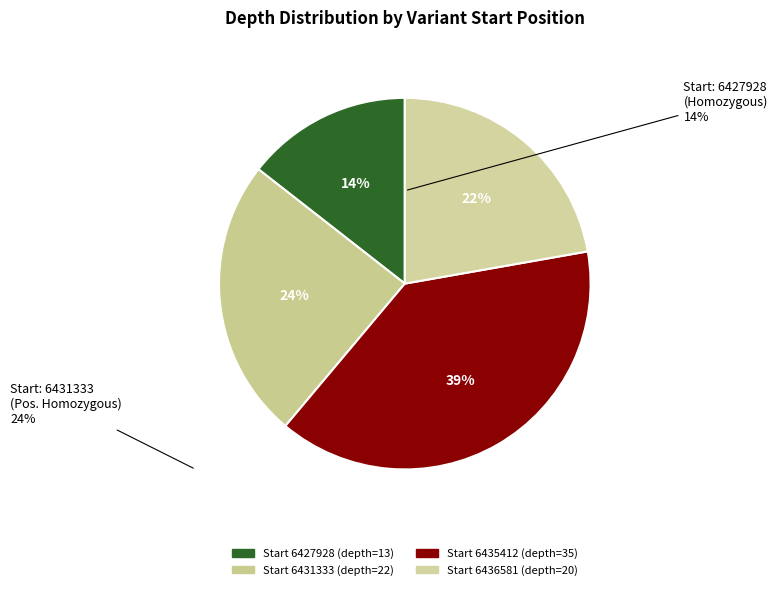

How many slices are in this pie chart?

4